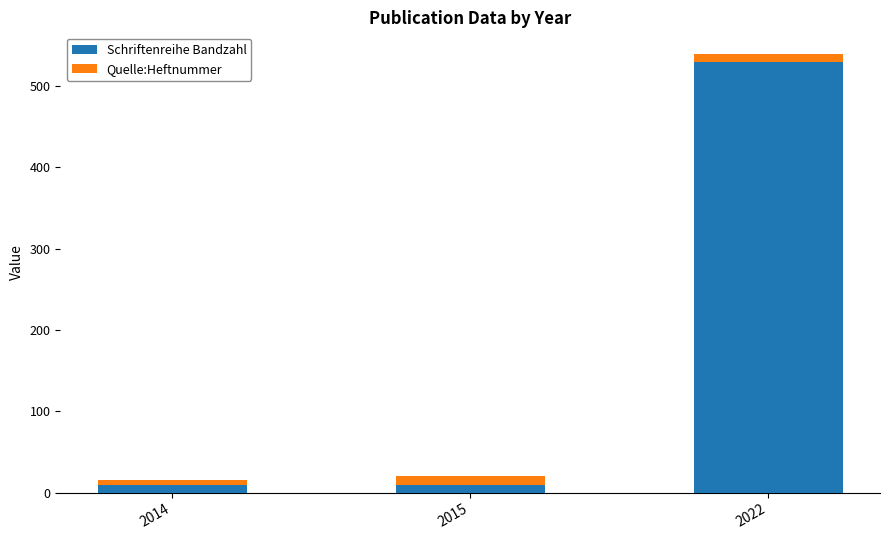

Is it true that Schriftenreihe Bandzahl equals 125 at 2022?

False